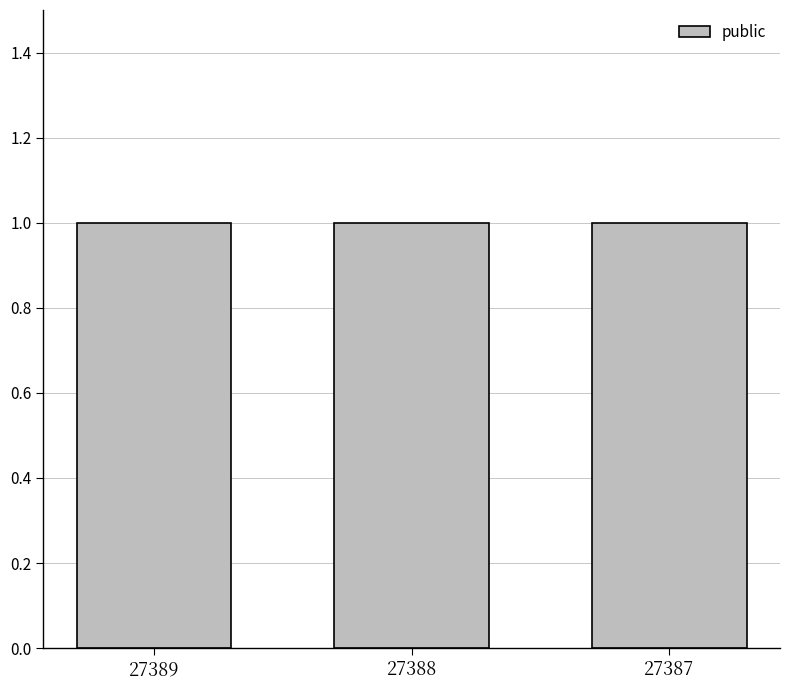

List the labels in order of public value, largest first.

27389, 27388, 27387